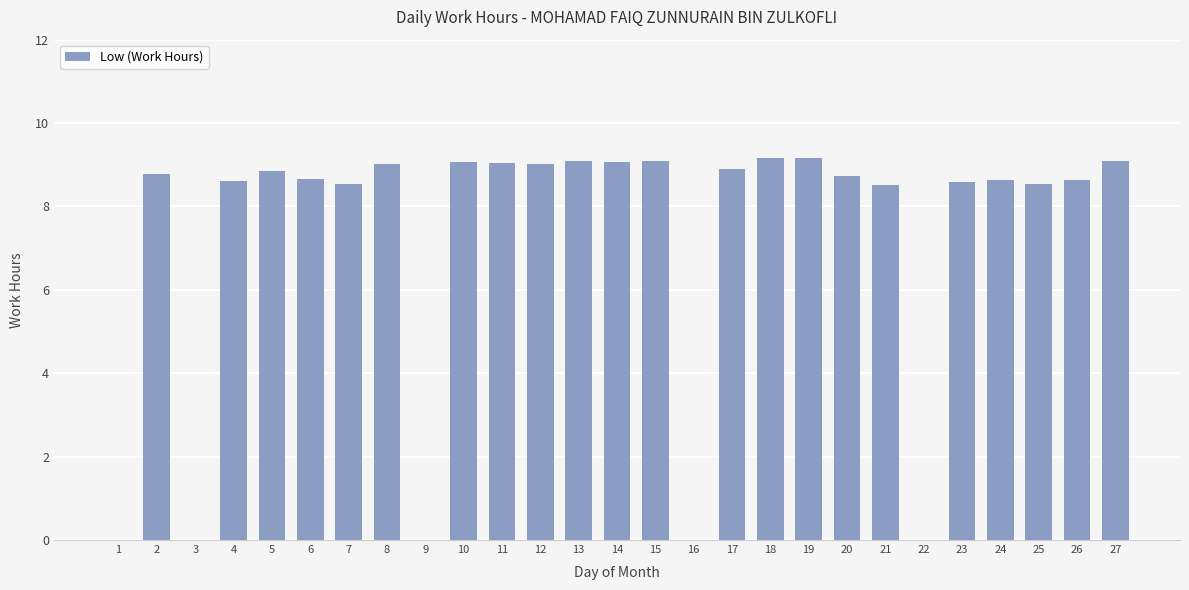

Is it true that the value at 7 is 8.6?

True